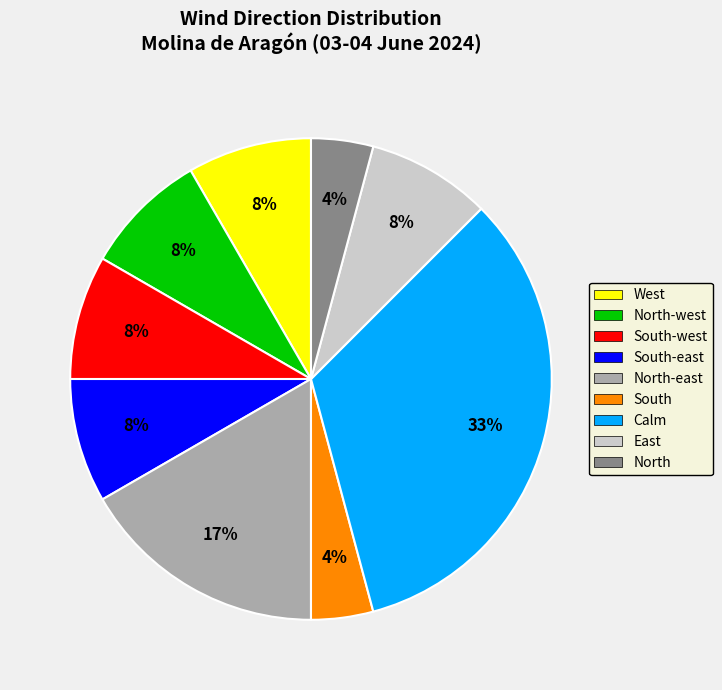

What percentage is the East slice, to the nearest percent?

8%